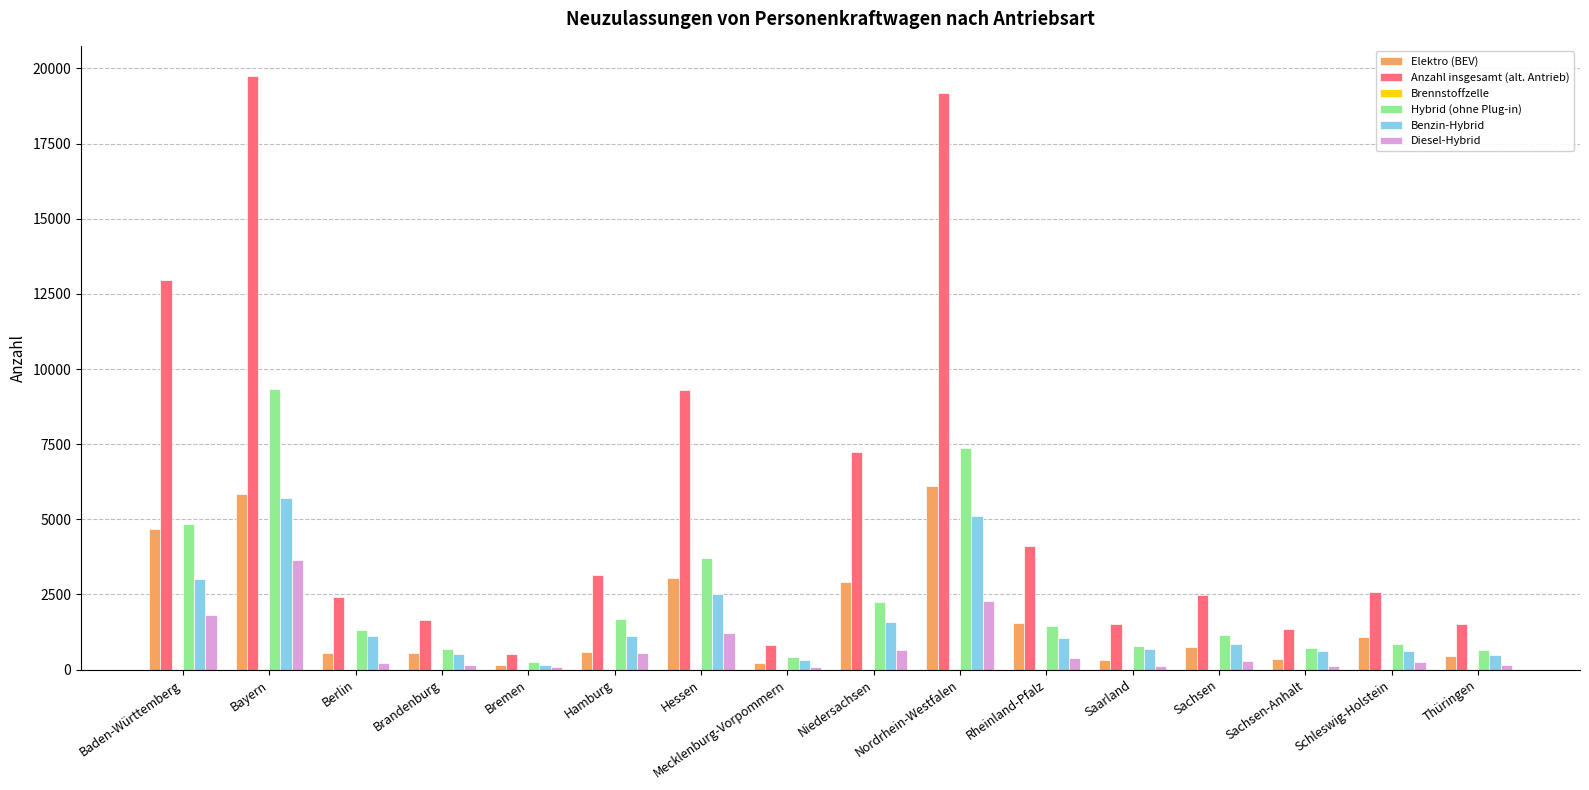

True or false: Elektro (BEV) has a value of 740 at Sachsen.

True